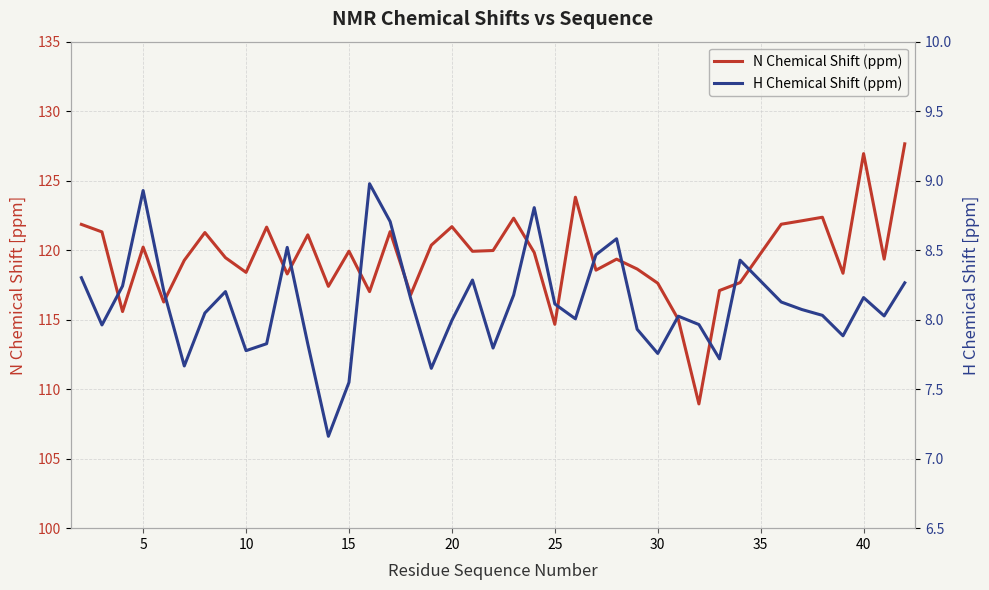

Which has a higher value, 37 or 26?

37